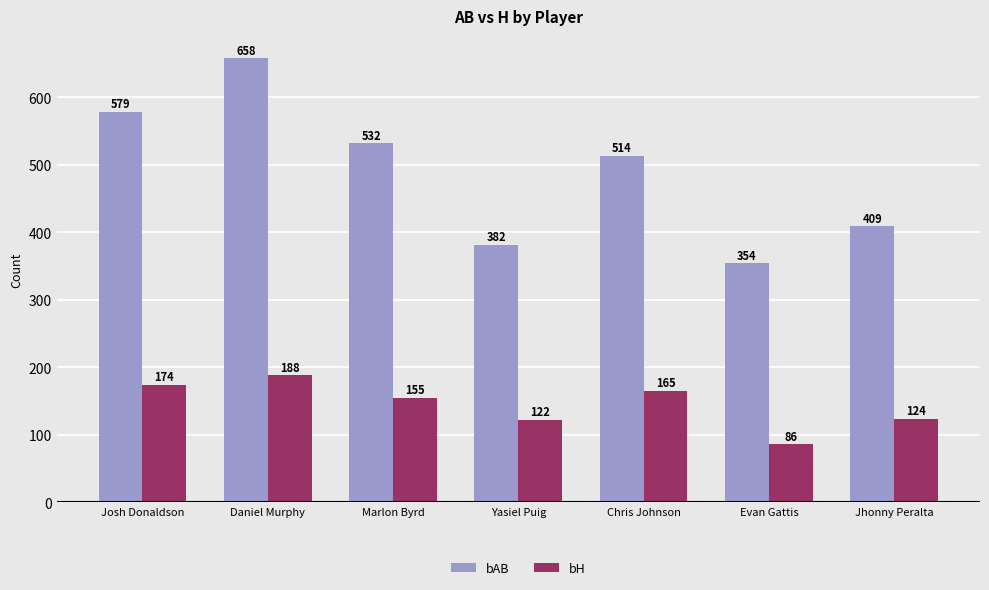

Are the bars grouped side by side (vs. stacked)?

Yes